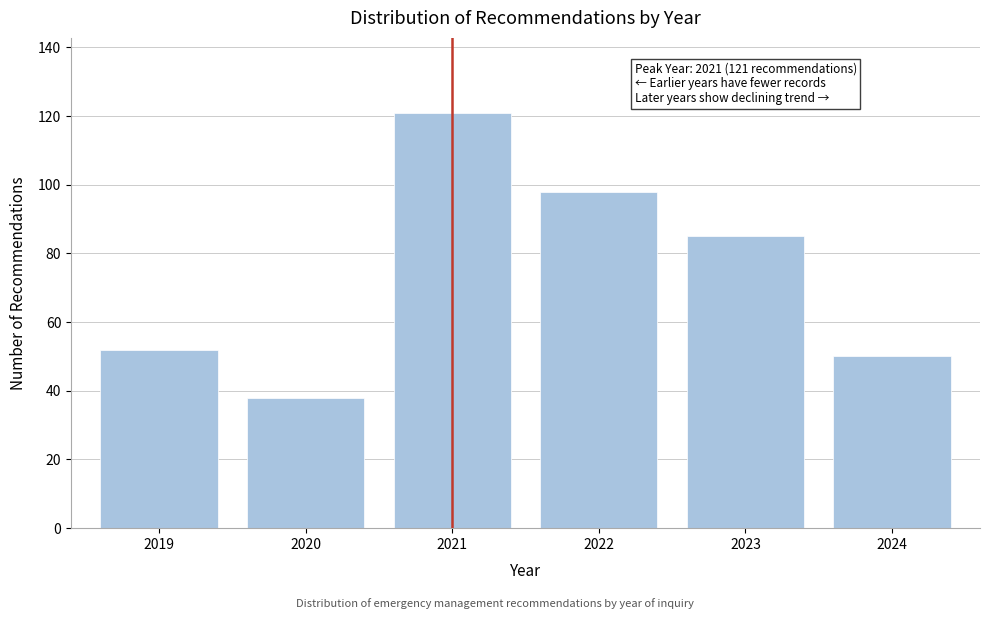

Reading left to right, transcribe all the data shown in this chart.

52	38	121	98	85	50